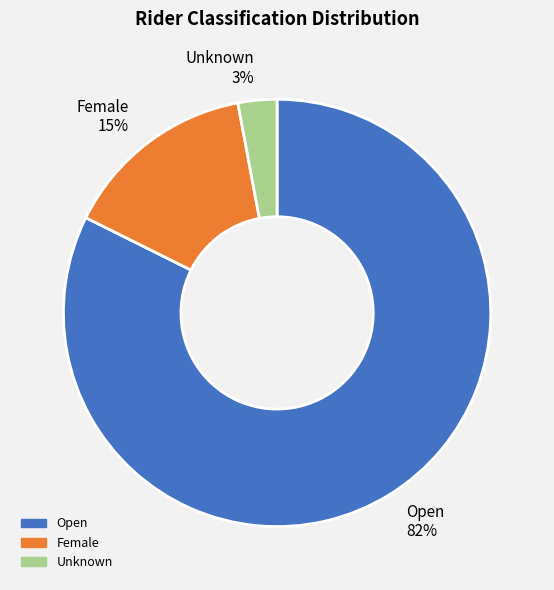

Is there any slice that represents more than half of the pie?

Yes